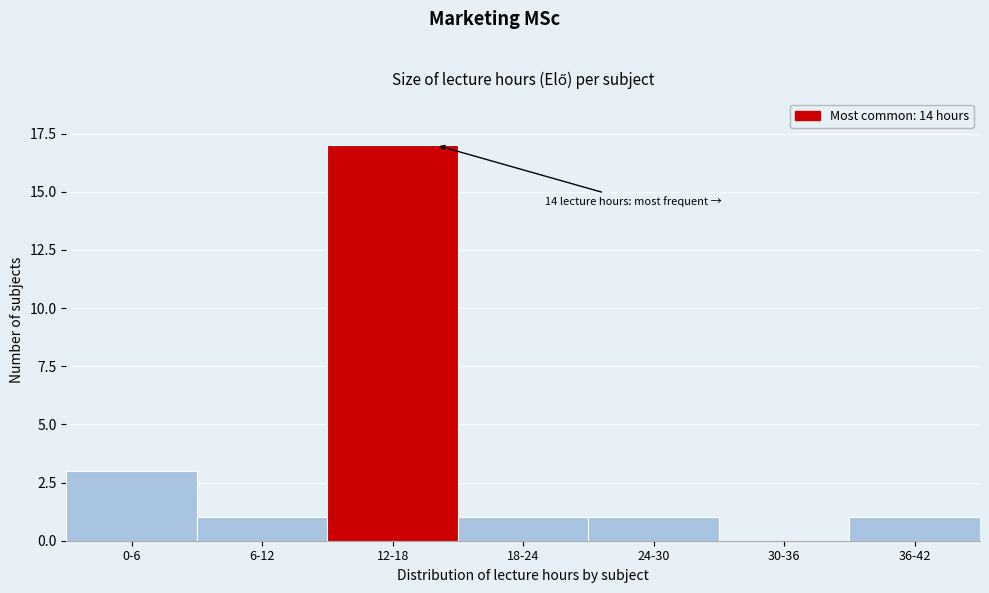

Reading right to left, list all the values displayed in this chart.

36-42=1	30-36=0	24-30=1	18-24=1	12-18=17	6-12=1	0-6=3